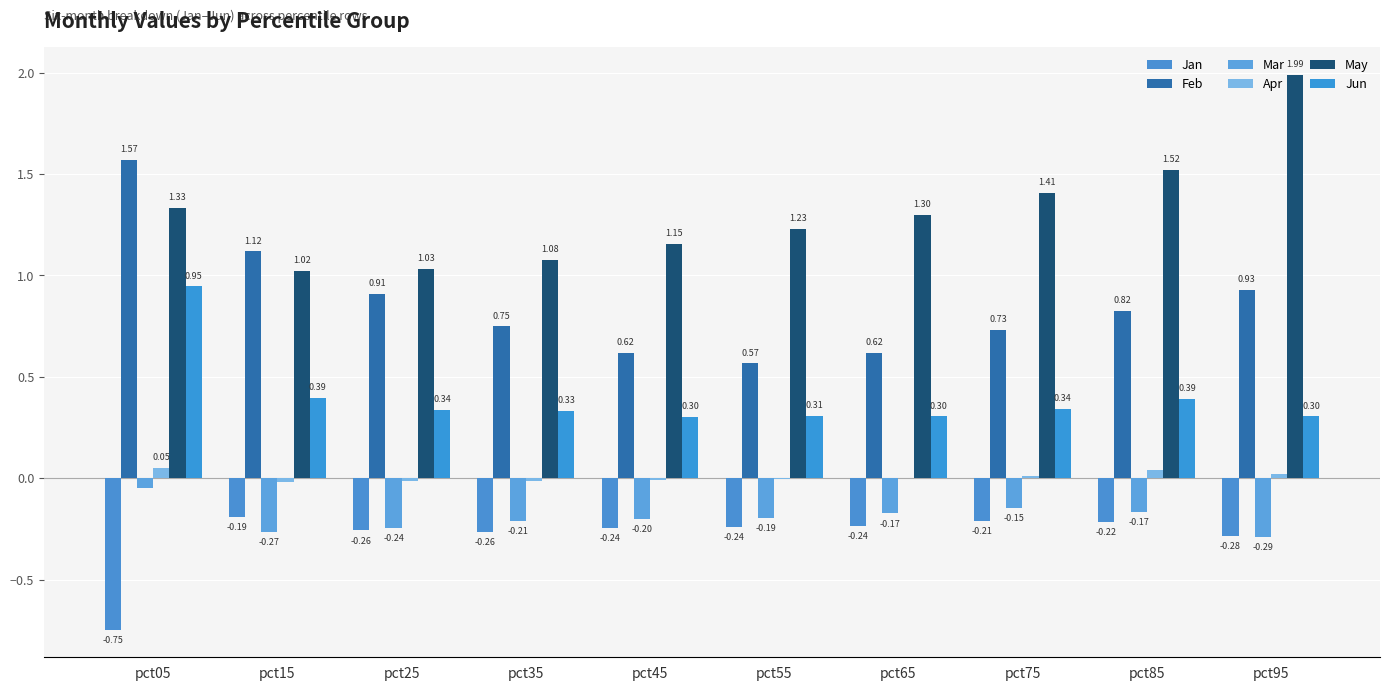

At pct25, list the series in order from smallest to largest.

Jan, Mar, Apr, Jun, Feb, May